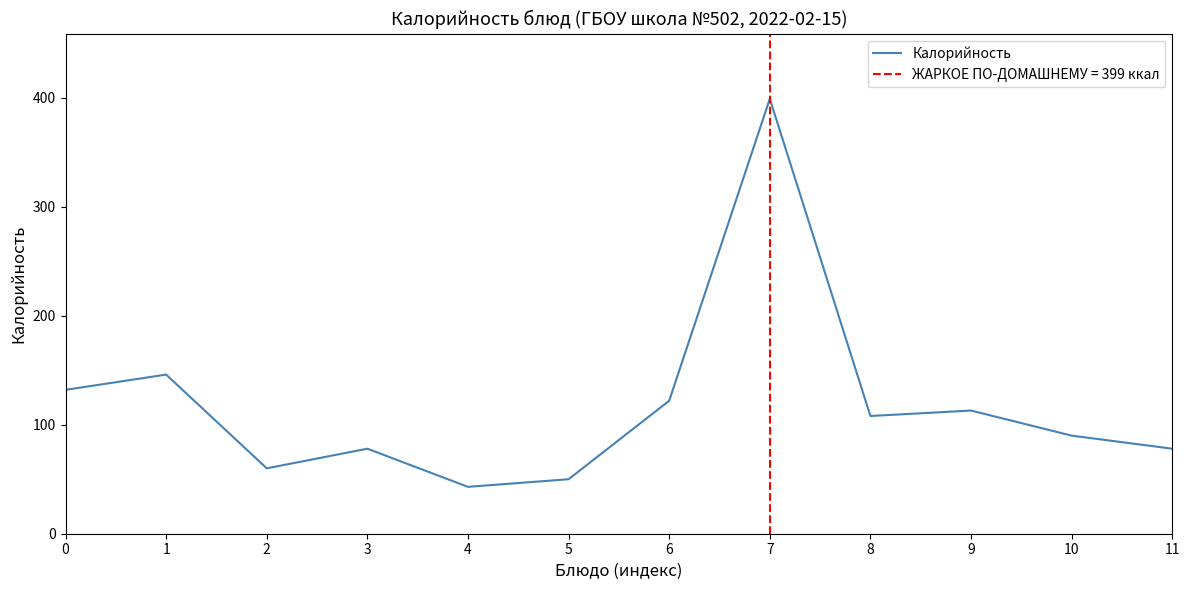

Rank the categories by value from highest to lowest.

7, 1, 0, 6, 9, 8, 10, 3, 11, 2, 5, 4